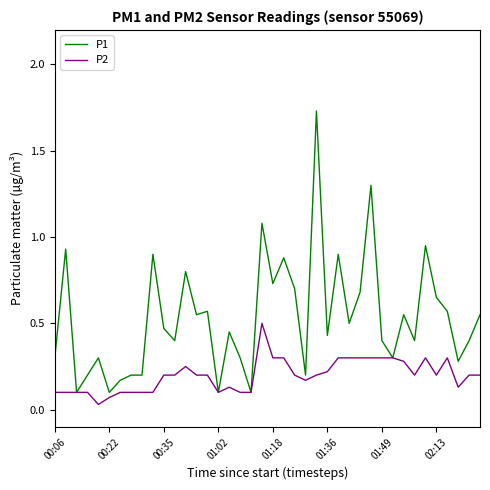

What are all the series names shown in the legend?

P1, P2